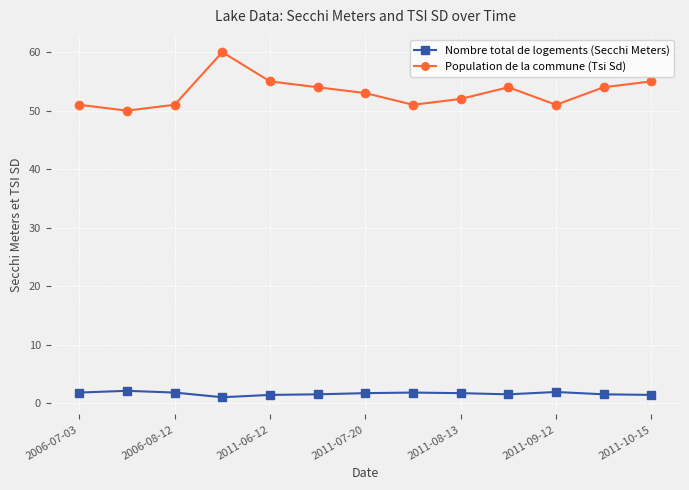

What are all the series names shown in the legend?

Nombre total de logements (Secchi Meters), Population de la commune (Tsi Sd)